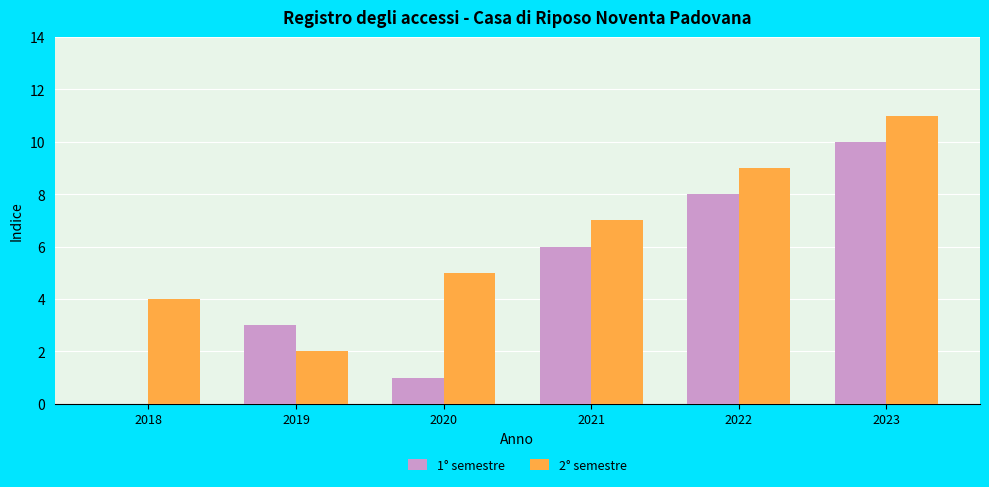

At which category is the sum across all series the highest?

2023